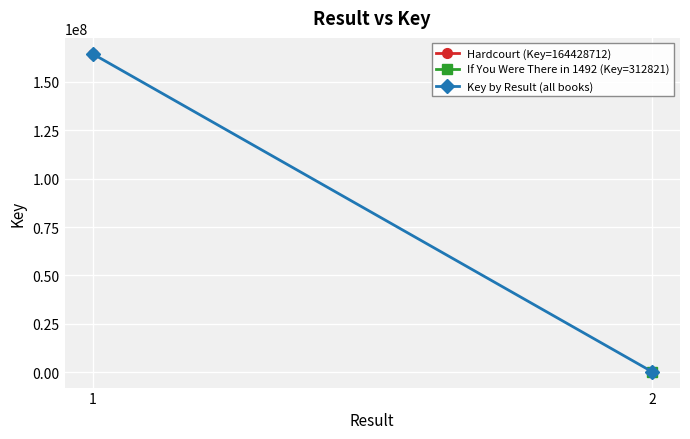

Rank the categories by value from highest to lowest.

1, 2